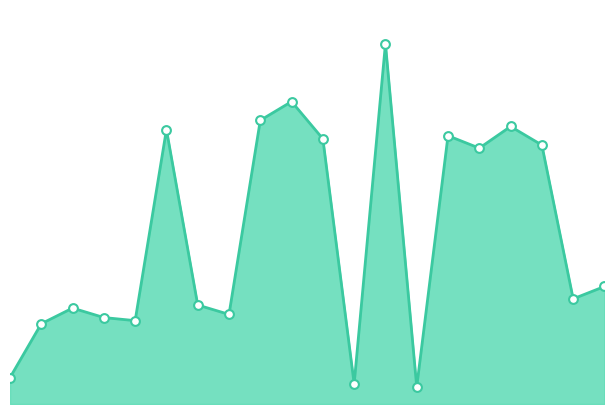

Does the chart have visible grid lines?

No